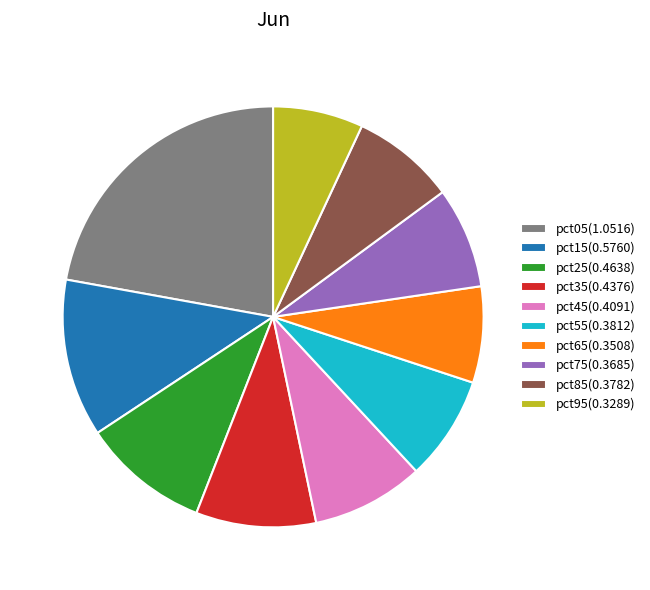

True or false: pct95(0.3289) accounts for 2% of the total.

False